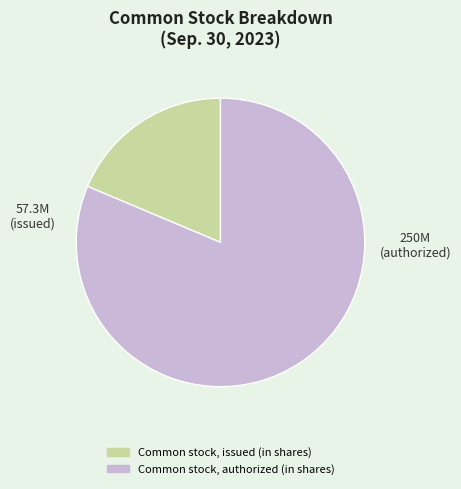

What is the smallest slice in the pie chart?

Common stock, issued (in shares)